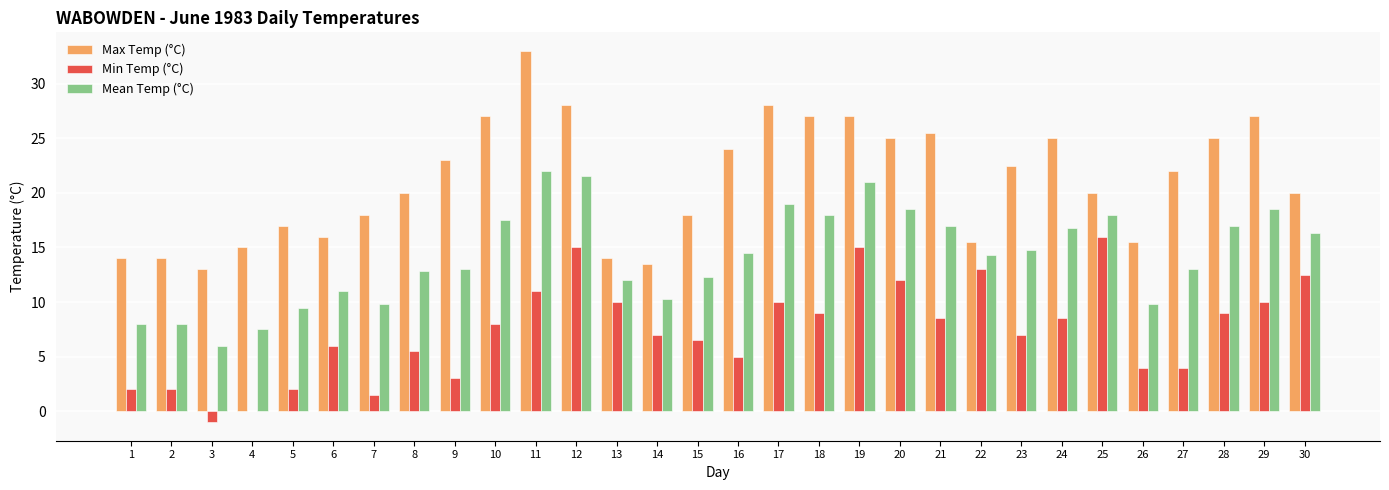

Reading left to right, what are all the values shown in this chart?

Max Temp (°C): 14.0	14.0	13.0	15.0	17.0	16.0	18.0	20.0	23.0	27.0	33.0	28.0	14.0	13.5	18.0	24.0	28.0	27.0	27.0	25.0	25.5	15.5	22.5	25.0	20.0	15.5	22.0	25.0	27.0	20.0
Min Temp (°C): 2.0	2.0	-1.0	0.0	2.0	6.0	1.5	5.5	3.0	8.0	11.0	15.0	10.0	7.0	6.5	5.0	10.0	9.0	15.0	12.0	8.5	13.0	7.0	8.5	16.0	4.0	4.0	9.0	10.0	12.5
Mean Temp (°C): 8.0	8.0	6.0	7.5	9.5	11.0	9.8	12.8	13.0	17.5	22.0	21.5	12.0	10.3	12.3	14.5	19.0	18.0	21.0	18.5	17.0	14.3	14.8	16.8	18.0	9.8	13.0	17.0	18.5	16.3